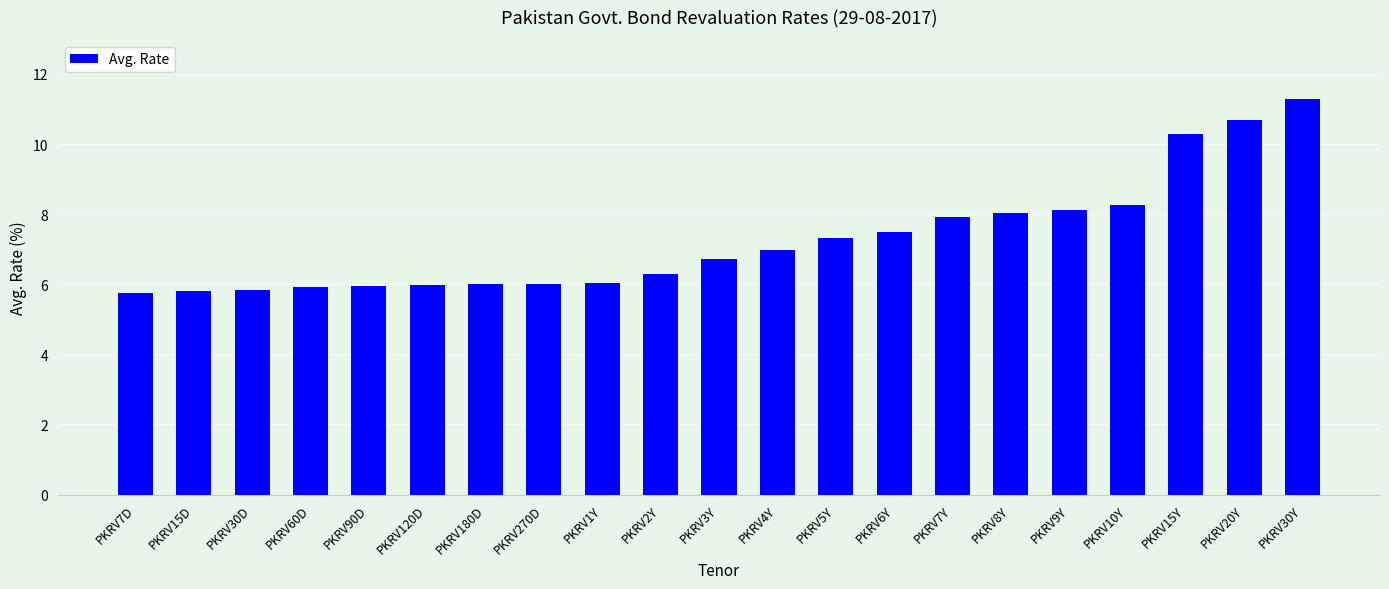

The value at PKRV7Y is 10.7. True or false?

False